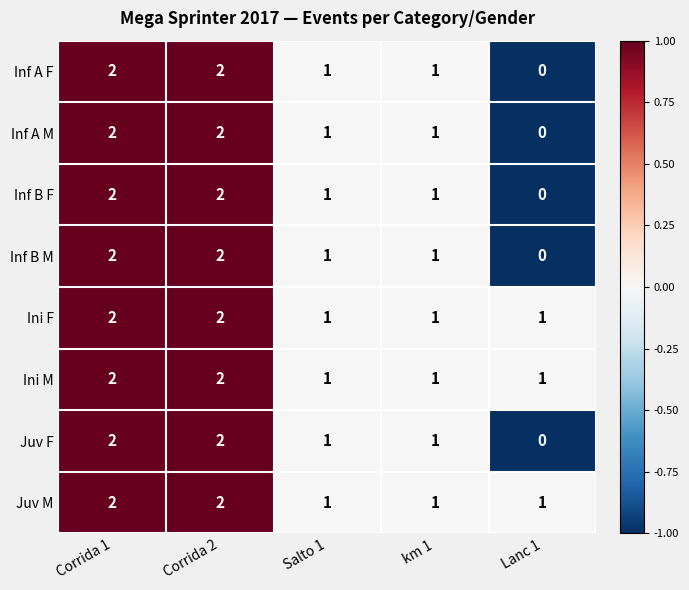

Is it true that Ini M equals 1 at km 1?

True